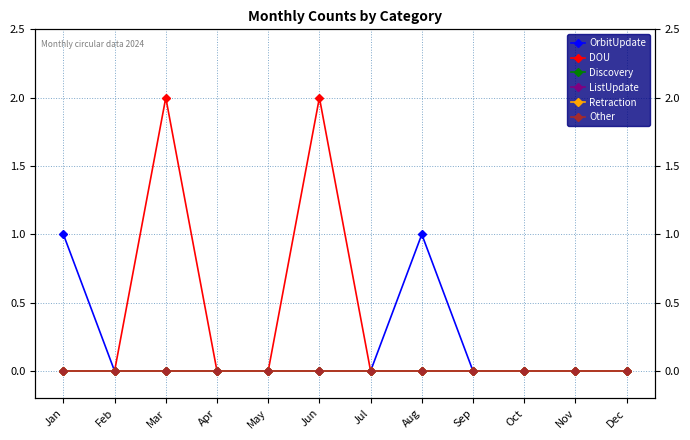

Reading right to left, extract all data points from this chart.

OrbitUpdate: 0	0	0	0	1	0	0	0	0	0	0	1
DOU: 0	0	0	0	0	0	2	0	0	2	0	0
Discovery: 0	0	0	0	0	0	0	0	0	0	0	0
ListUpdate: 0	0	0	0	0	0	0	0	0	0	0	0
Retraction: 0	0	0	0	0	0	0	0	0	0	0	0
Other: 0	0	0	0	0	0	0	0	0	0	0	0